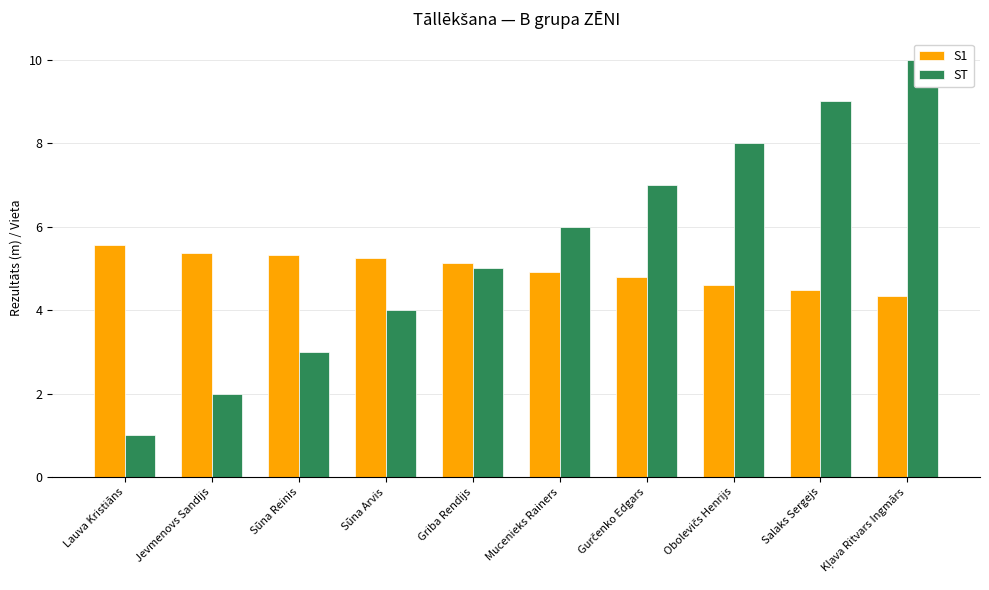

Between Kļava Ritvars Ingmārs and Sūna Reinis, which is larger?

Sūna Reinis